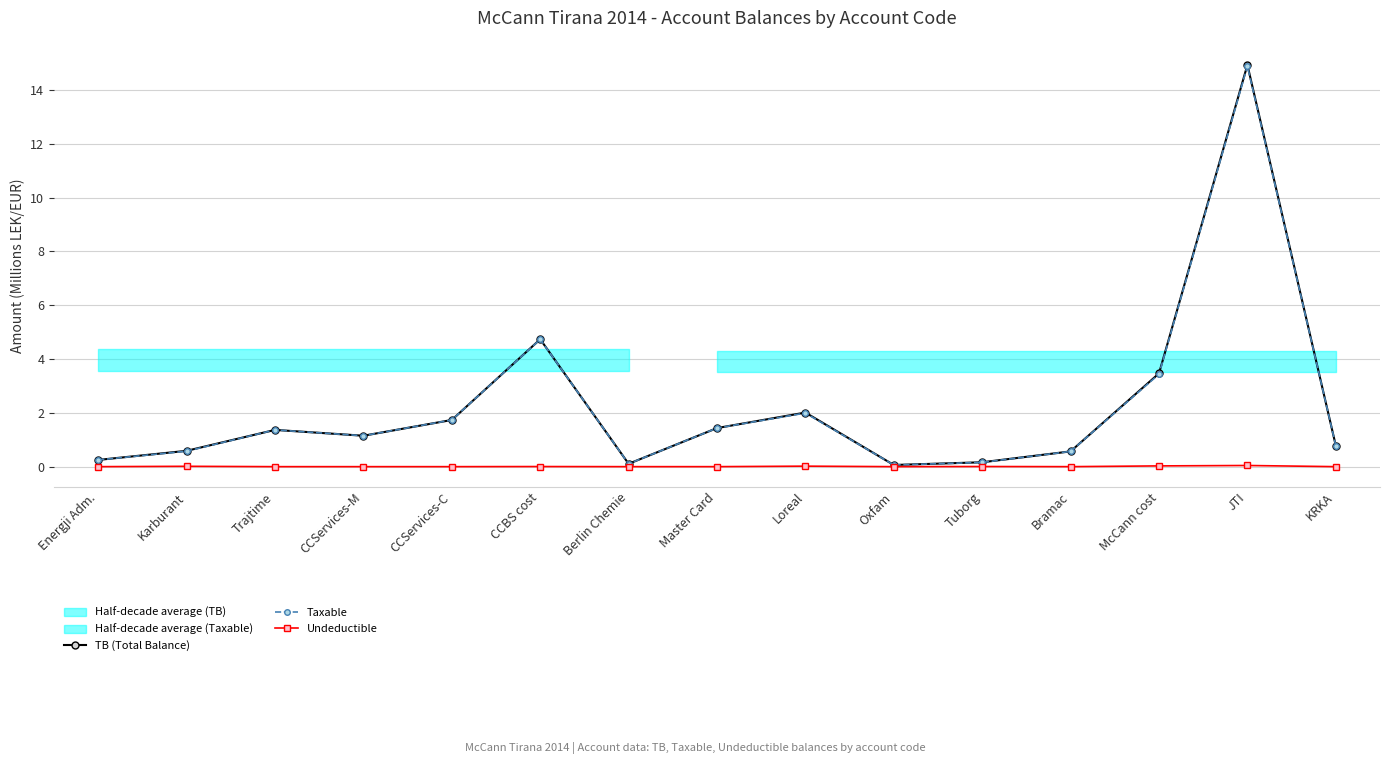

What is the value of the Taxable point at the 6th from the left?

4.7